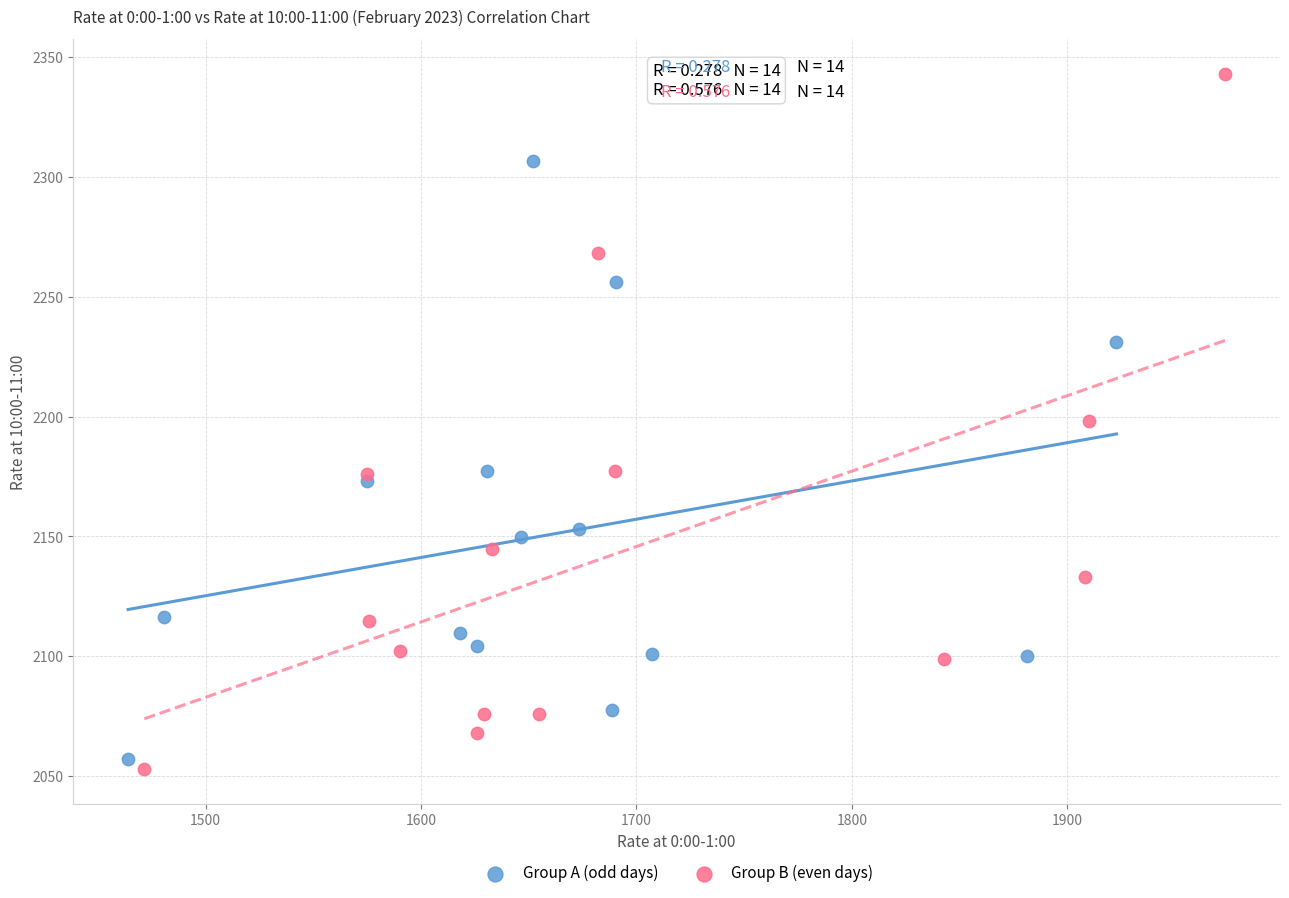

Which series has the largest Y range (max minus min)?

Group B (even days)